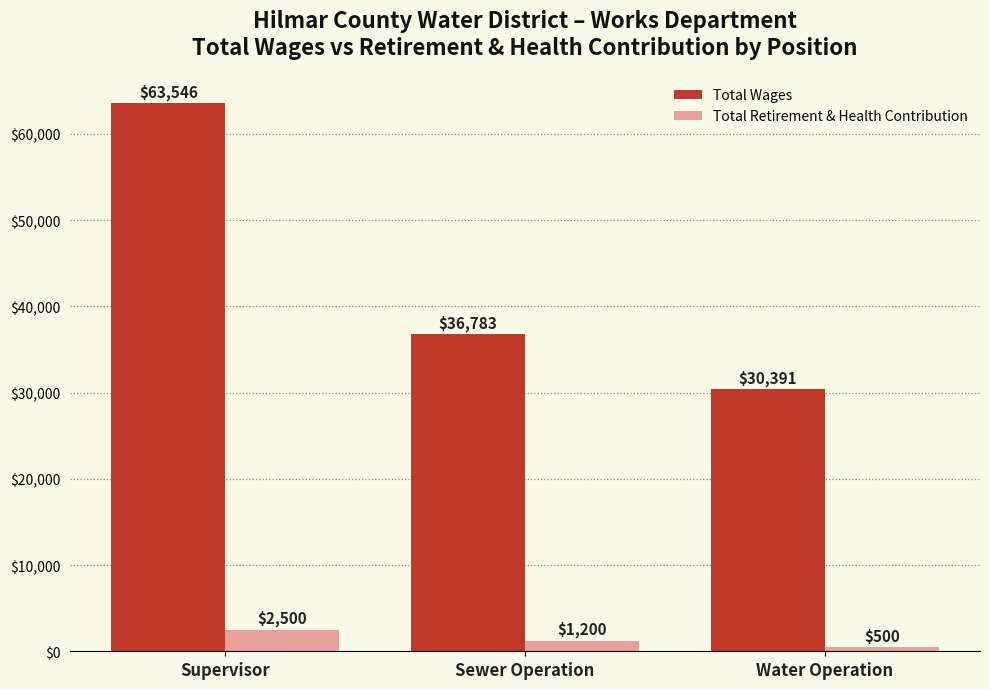

What is the value of the Total Wages bar at the 1st from the left?

63546